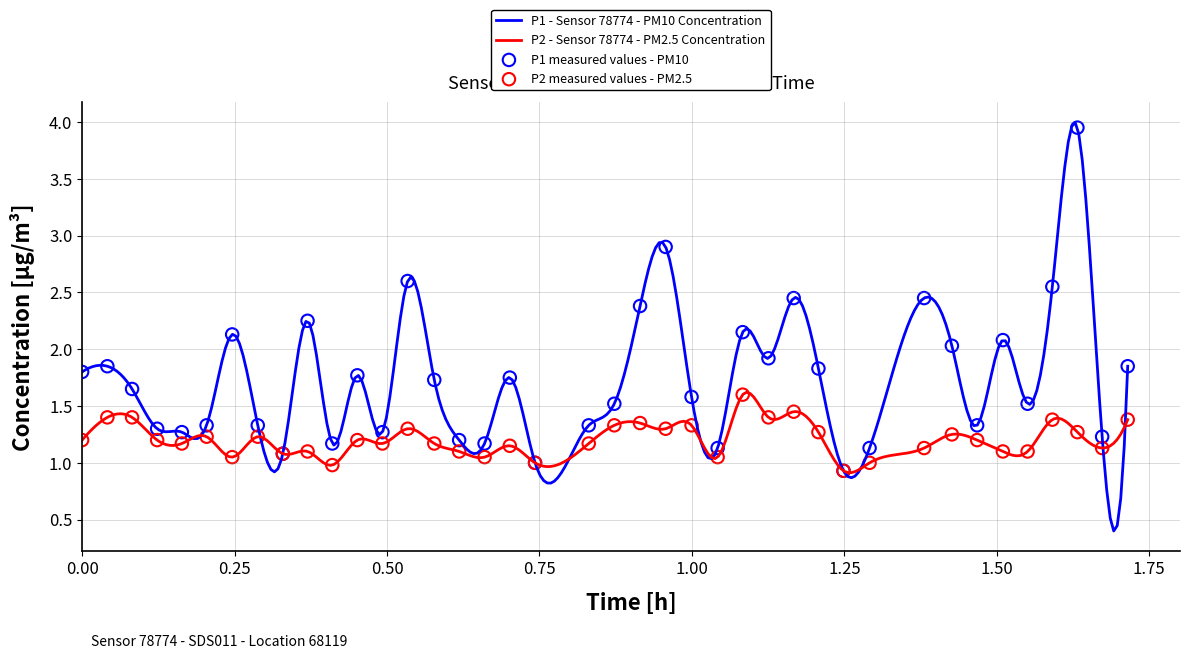

At how many categories does at least one series exceed 1?

38